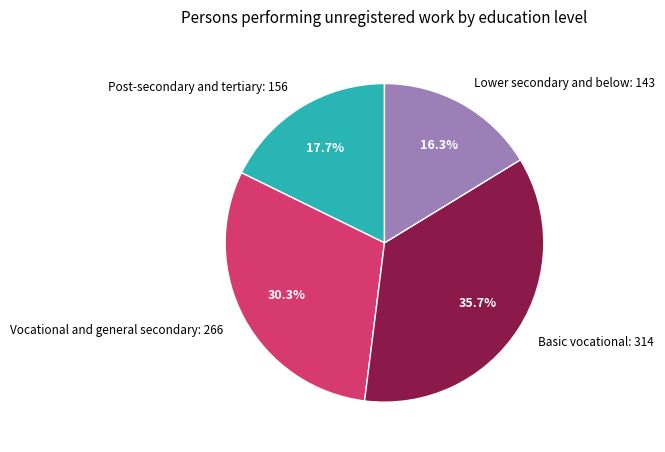

What percentage is NOT represented by Lower secondary and below?

83.7%